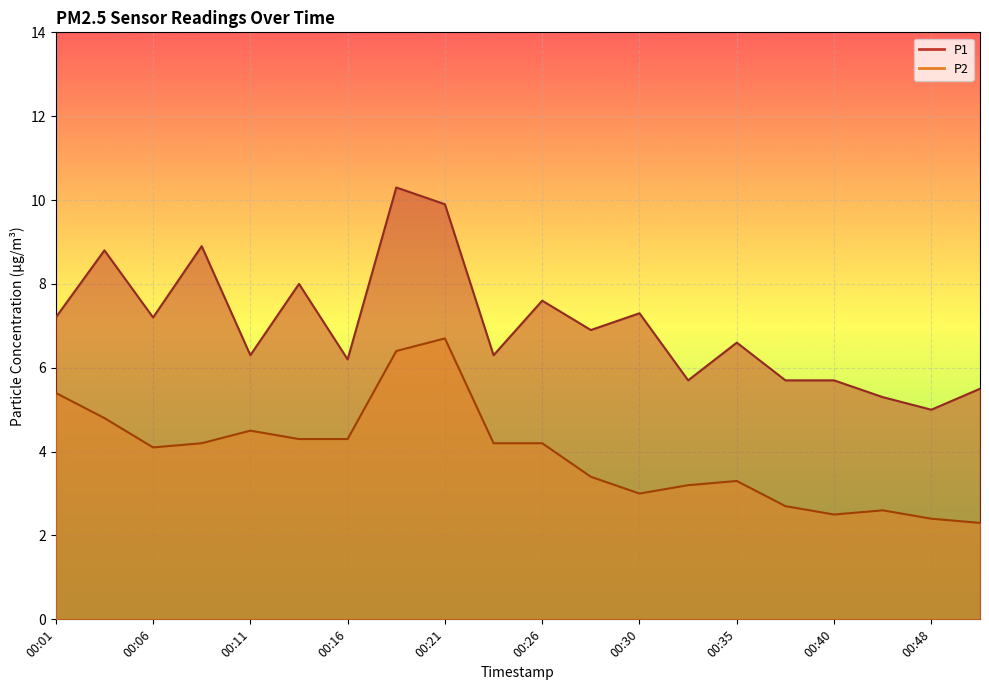

What are all the series names shown in the legend?

P1, P2